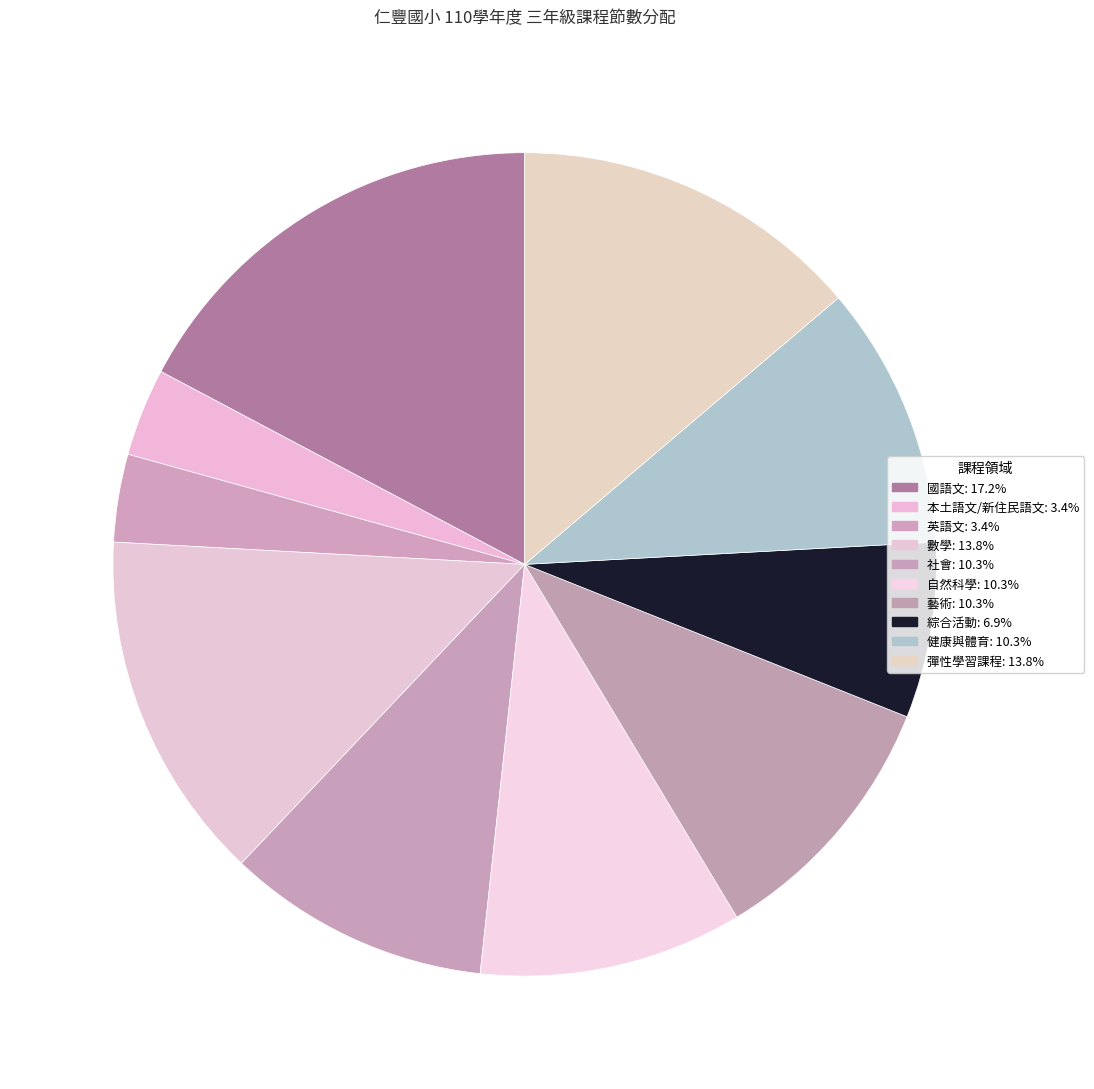

To the nearest percent, what is the average slice percentage?

10%